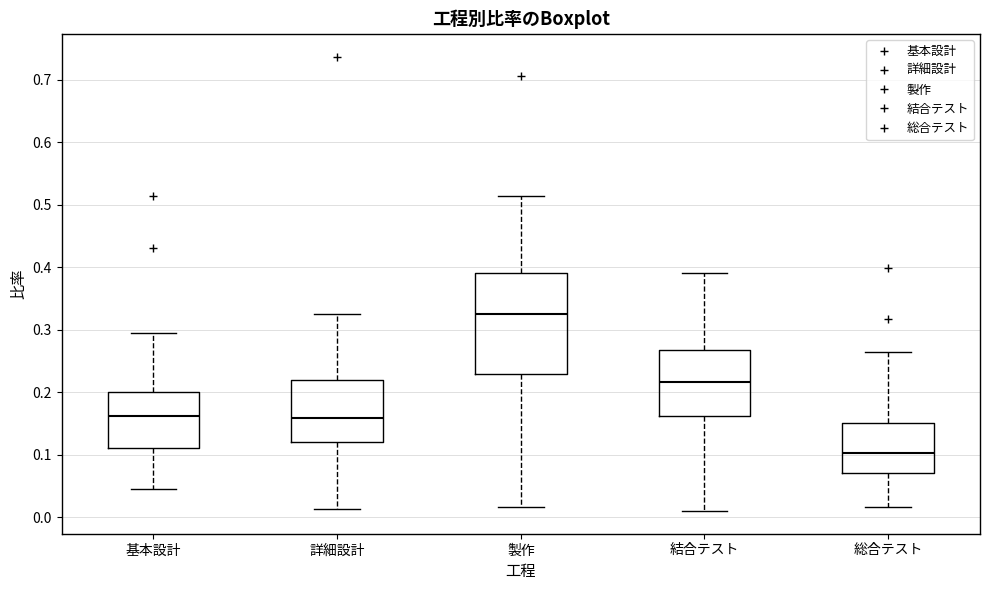

Reading left to right, transcribe this box plot: for each box, give where its median line is, the range the box spans, and where its two whiskers end, as read against the y-axis. The values are not printed on the chart, so give them approximately, as read against the axis.

基本設計: median 0.16, box 0.11 to 0.20, whiskers 0.05 to 0.29
詳細設計: median 0.16, box 0.12 to 0.22, whiskers 0.01 to 0.33
製作: median 0.33, box 0.23 to 0.39, whiskers 0.02 to 0.51
結合テスト: median 0.22, box 0.16 to 0.27, whiskers 0.01 to 0.39
総合テスト: median 0.10, box 0.07 to 0.15, whiskers 0.02 to 0.26